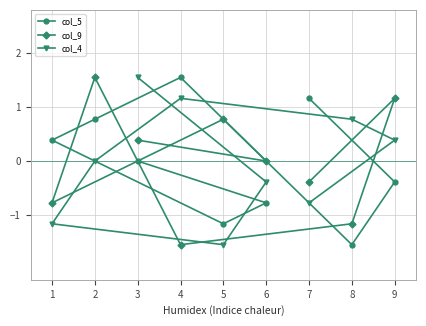

At 4, list the series in order from smallest to largest.

col_9, col_4, col_5